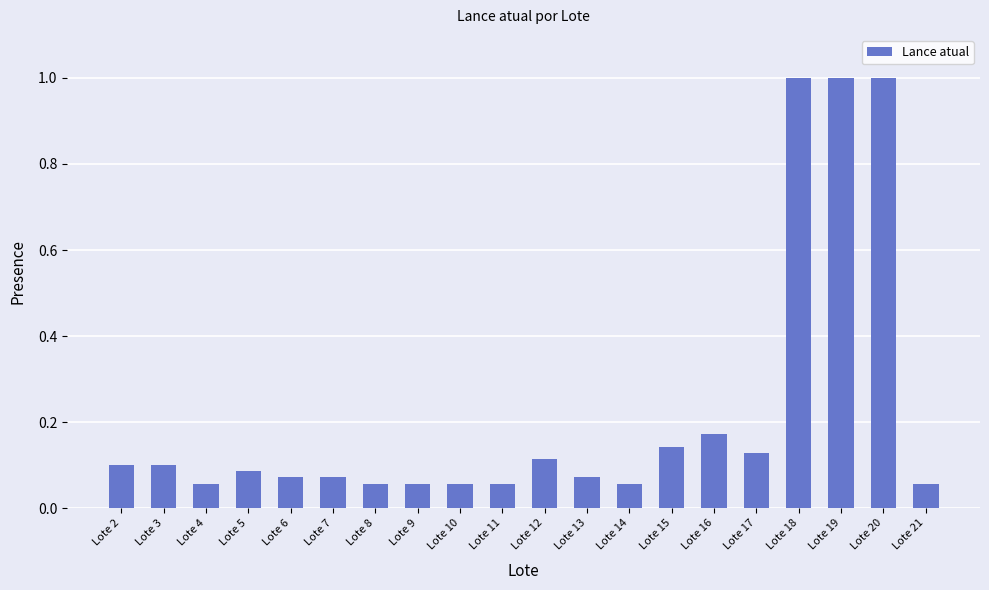

What is the value of the 17th bar from the left?

1.0